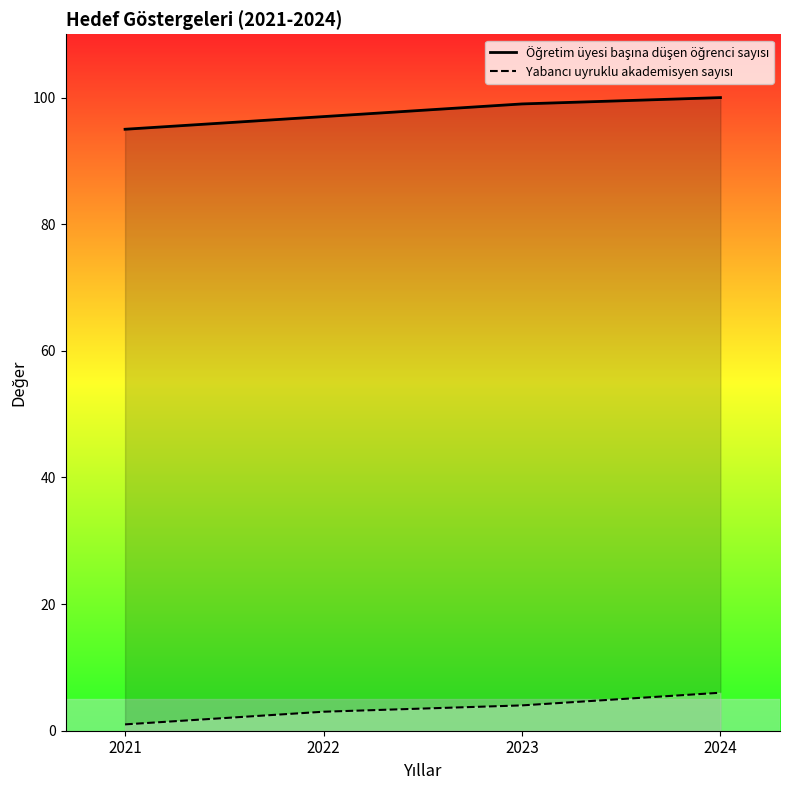

What is the smallest value displayed?

1